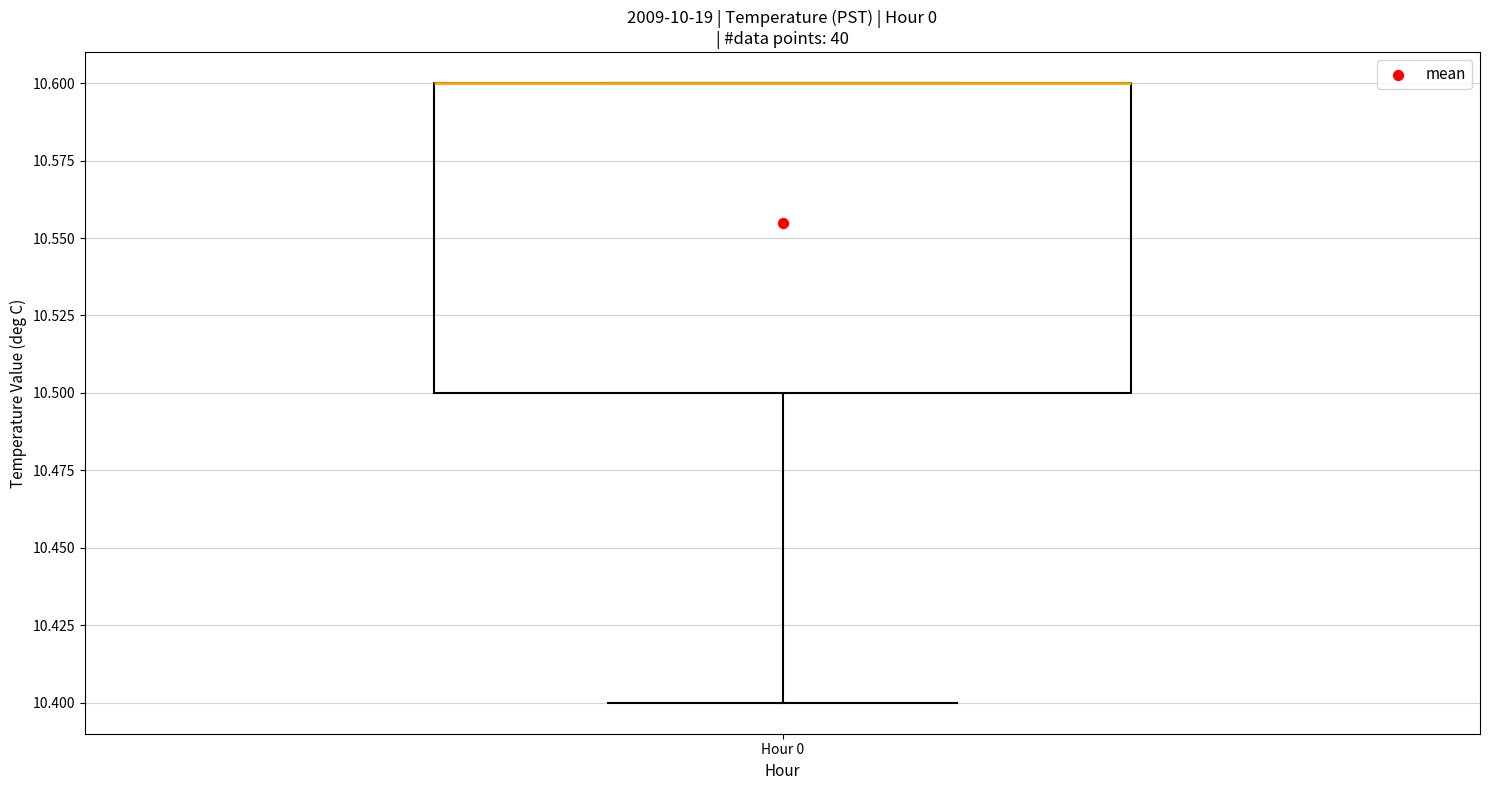

Where is the upper edge of the box for Hour 0 on the y-axis? The values are not printed on the chart, so give them approximately, as read against the axis.

10.6